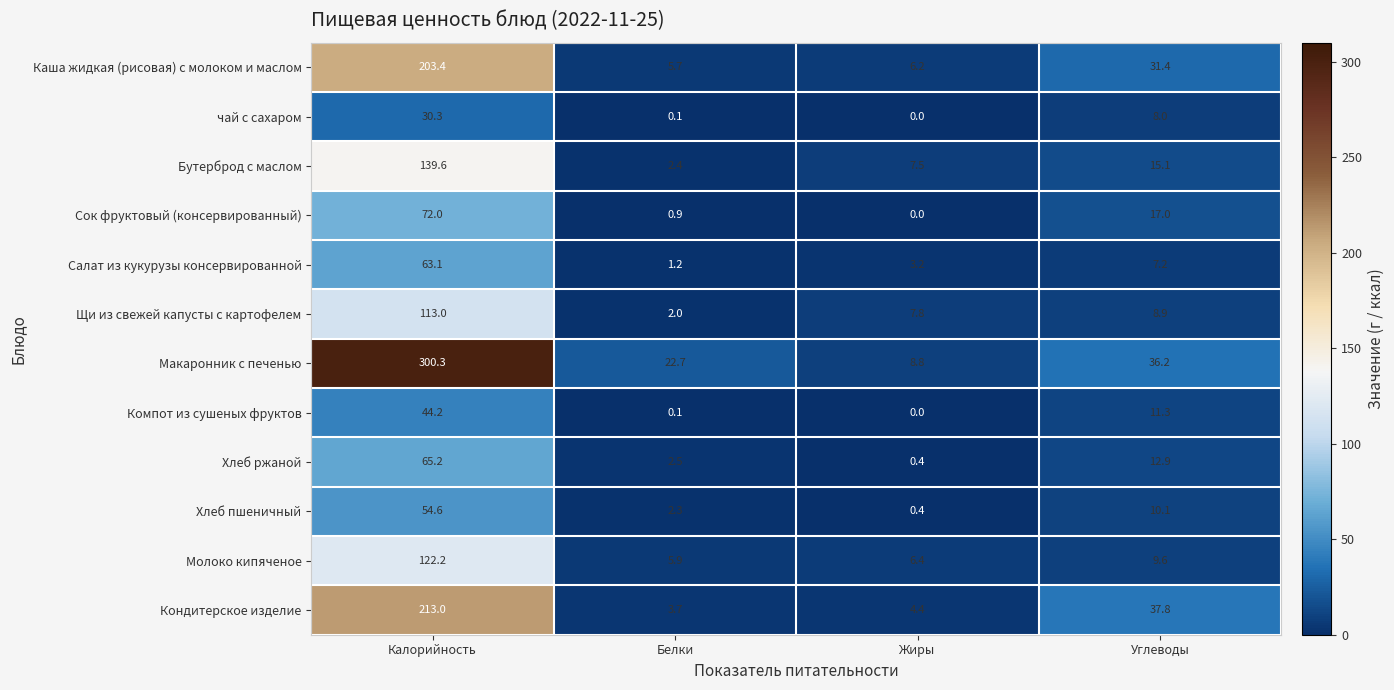

Where is Каша жидкая (рисовая) с молоком и маслом nearest to the value 104?

Углеводы